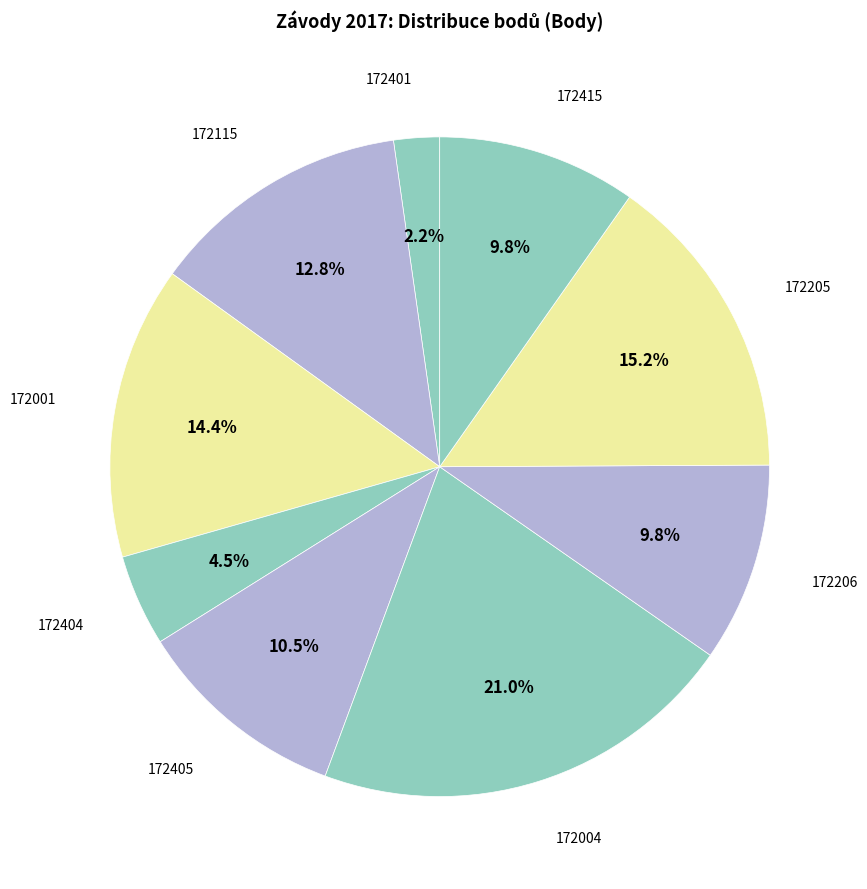

What is the smallest slice in the pie chart?

172401